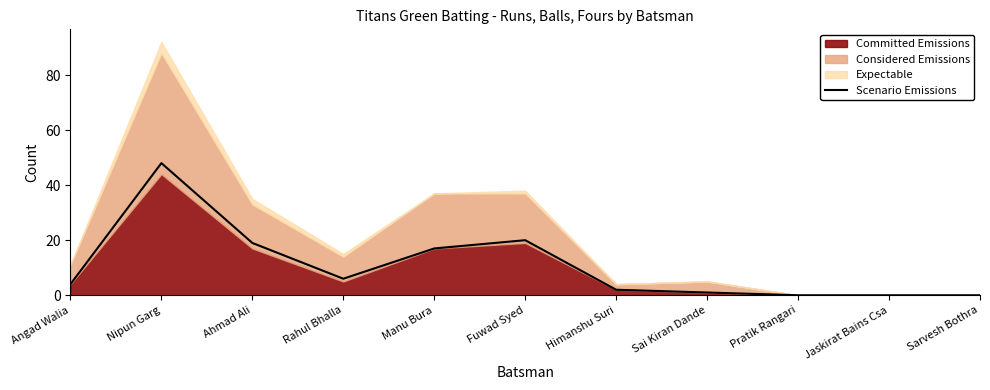

Reading left to right, transcribe all the data shown in this chart.

Angad Walia=4	Nipun Garg=48	Ahmad Ali=19	Rahul Bhalla=6	Manu Bura=17	Fuwad Syed=20	Himanshu Suri=2	Sai Kiran Dande=1	Pratik Rangari=0	Jaskirat Bains Csa=0	Sarvesh Bothra=0